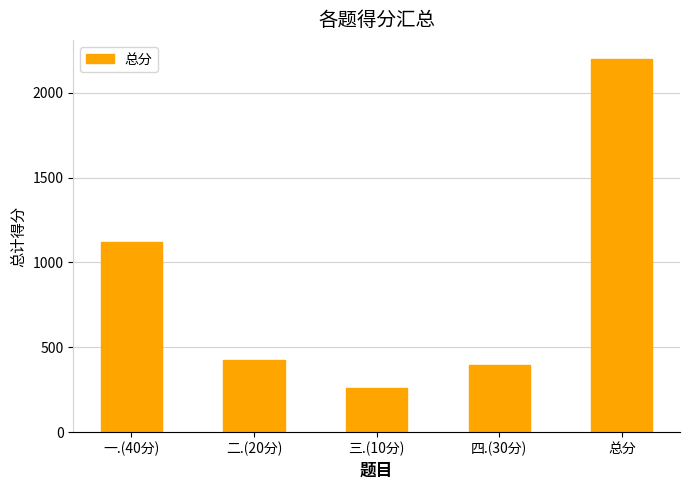

What is the label of the 2nd bar from the right?

四.(30分)